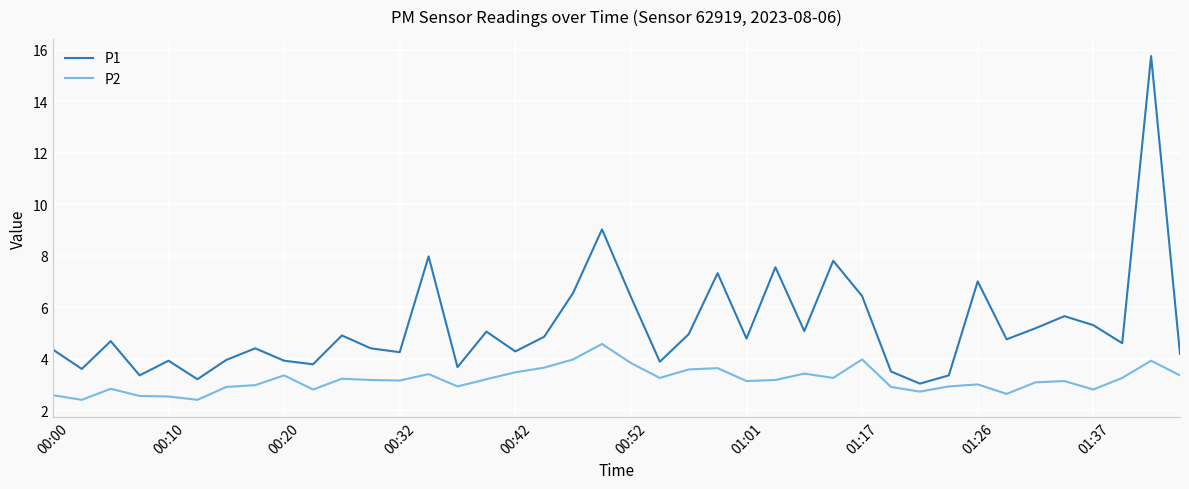

True or false: P2 and P1 cross at least once.

False